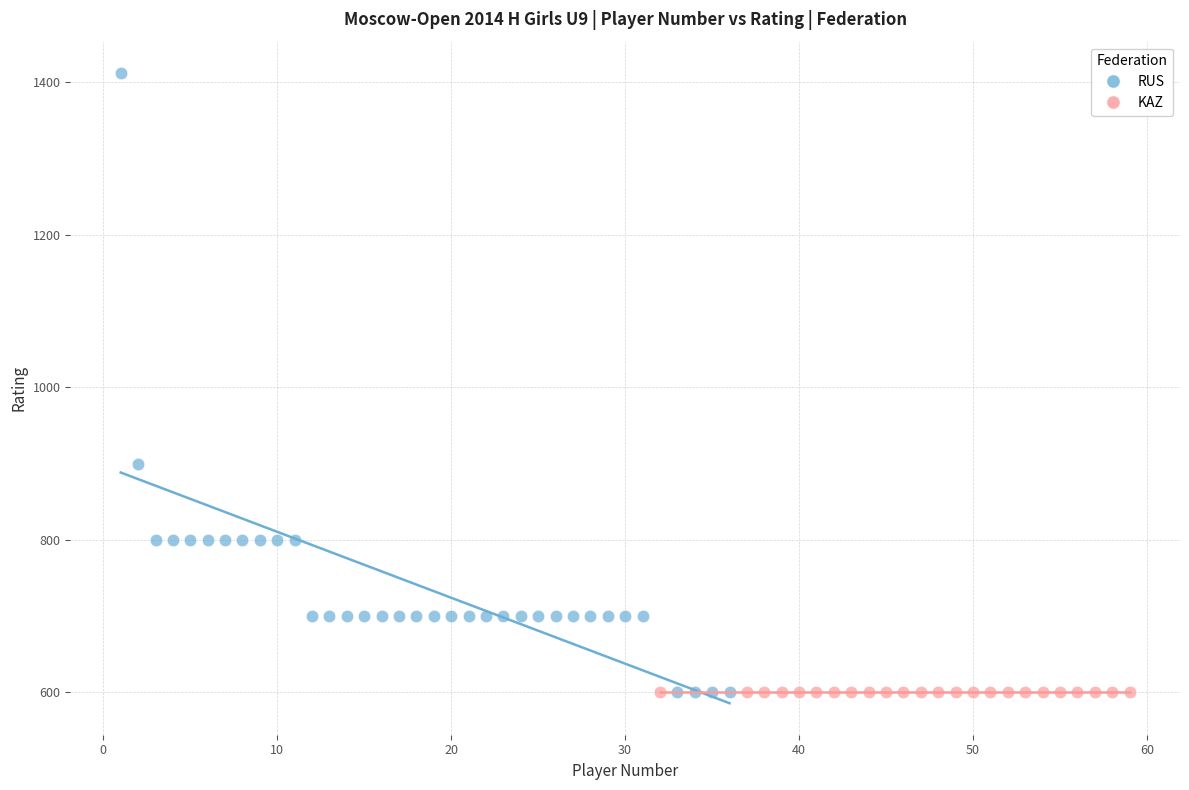

Which series reaches the maximum Y coordinate?

RUS